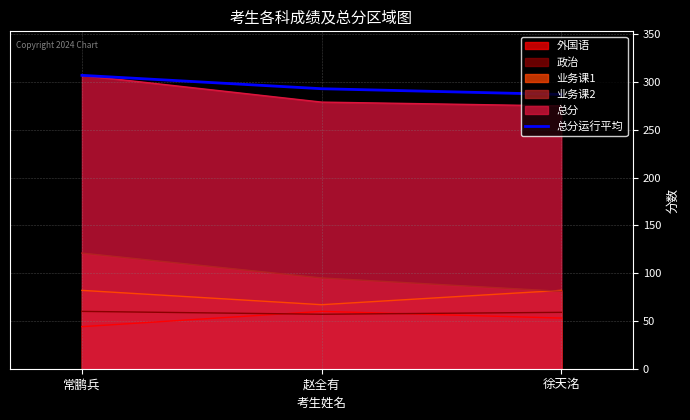

How many lines are shown in the chart?

6